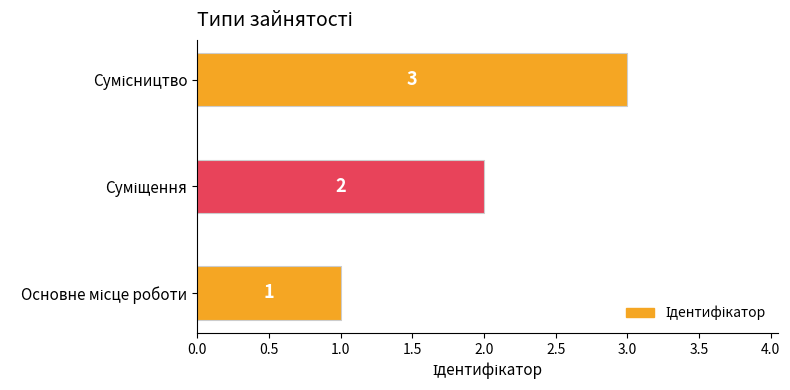

How many values are between 1 and 3?

3